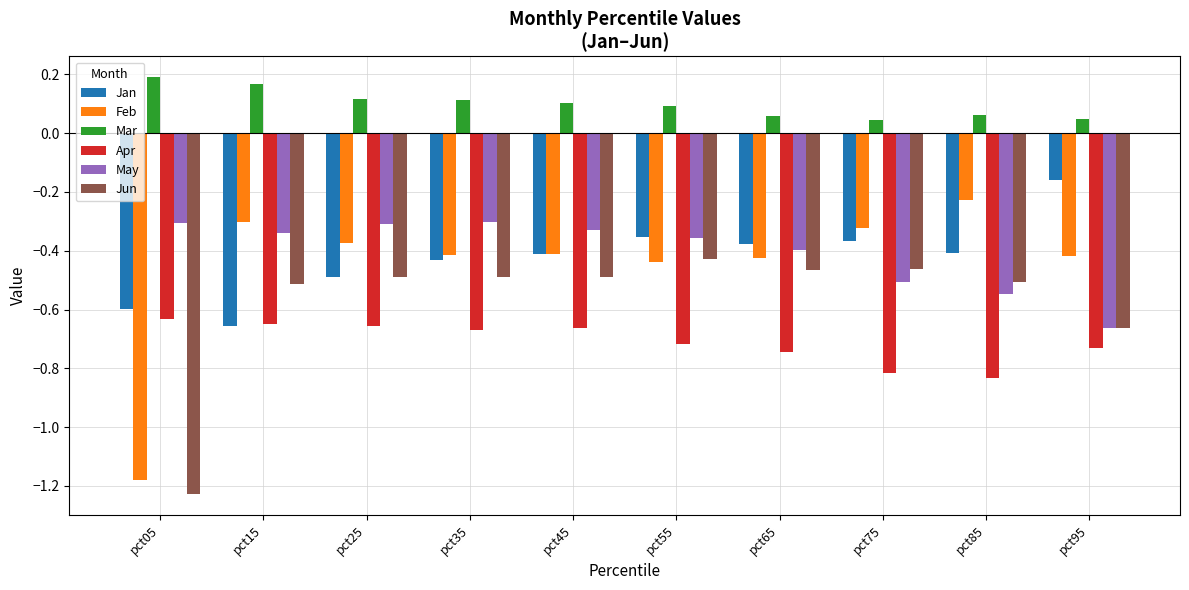

Where is Feb nearest to the value 0?

pct85